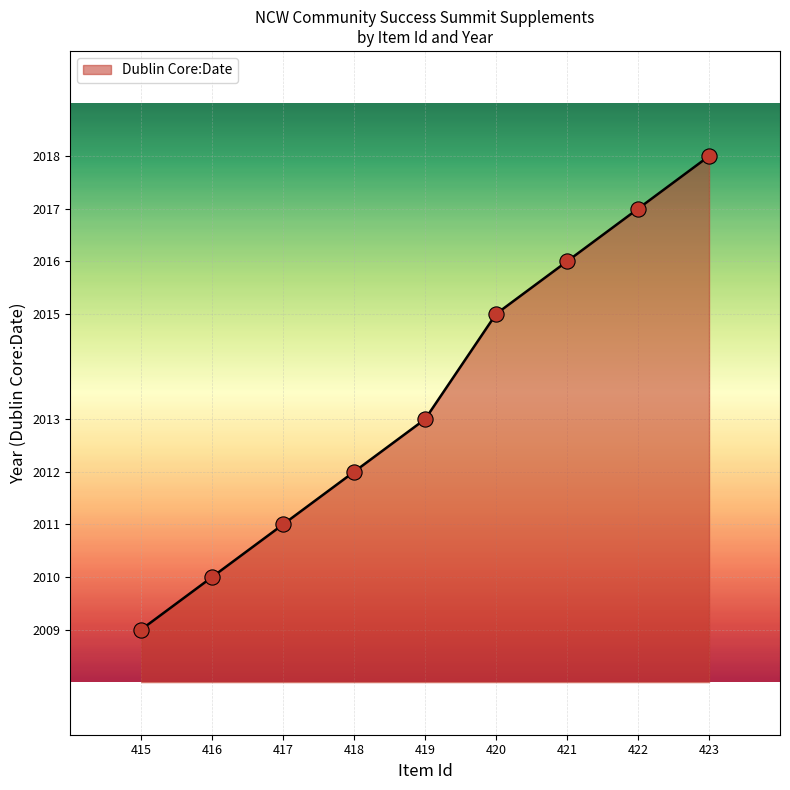

Which has a higher value, 421 or 420?

421